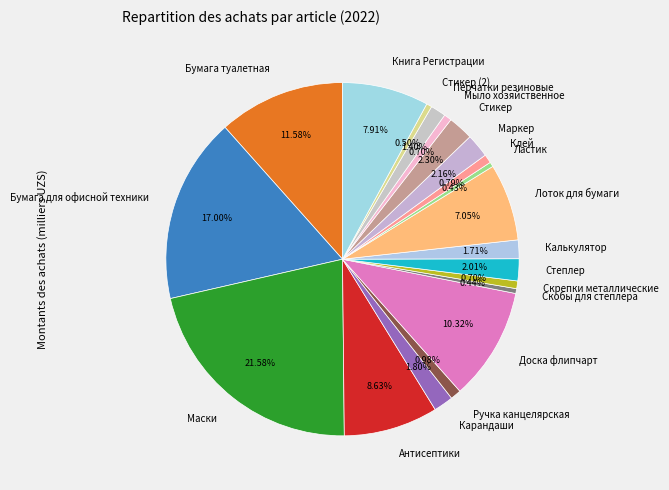

Count the number of slices in the pie.

20